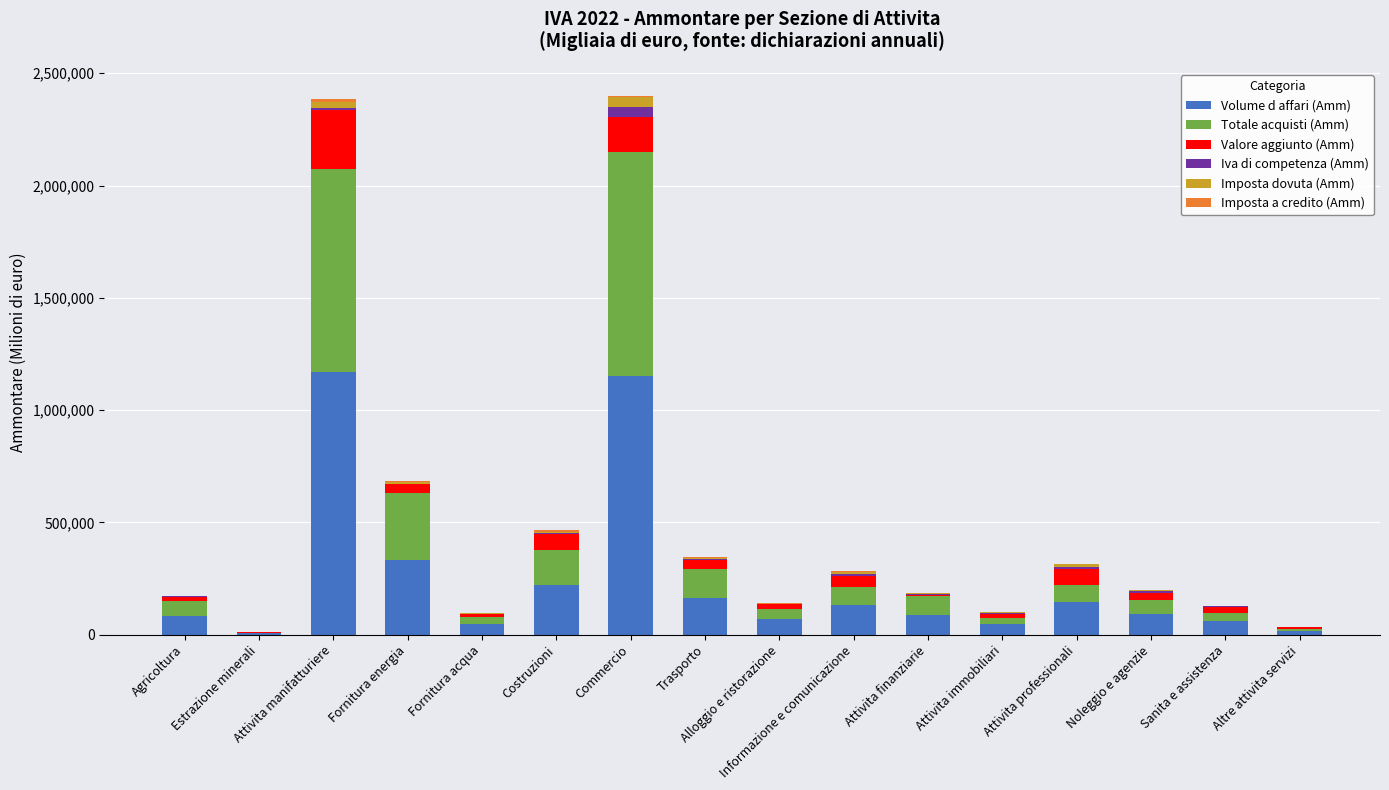

What is the maximum value for Volume d affari (Amm)?

1168572.5